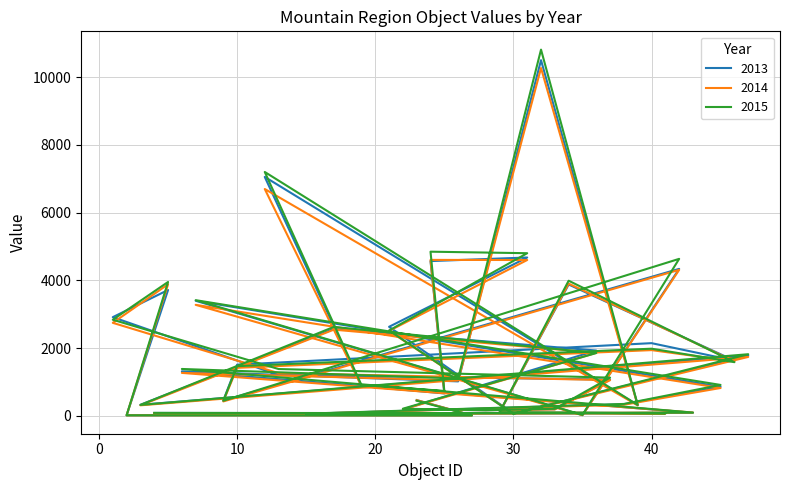

What is the sum of all 2013 values?

69132